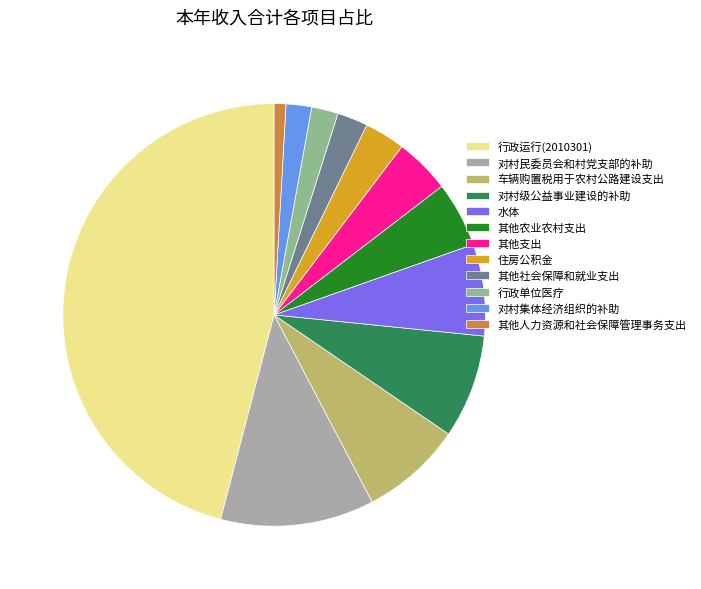

Is the sum of 住房公积金 and 行政单位医疗 greater than half?

No